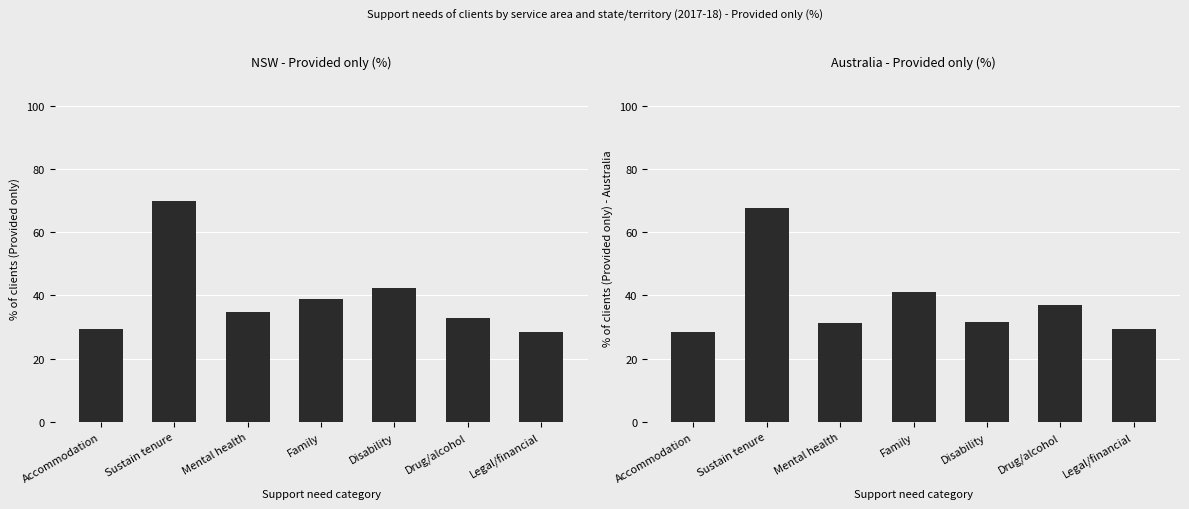

The value of NSW at Family is 23.7. True or false?

False